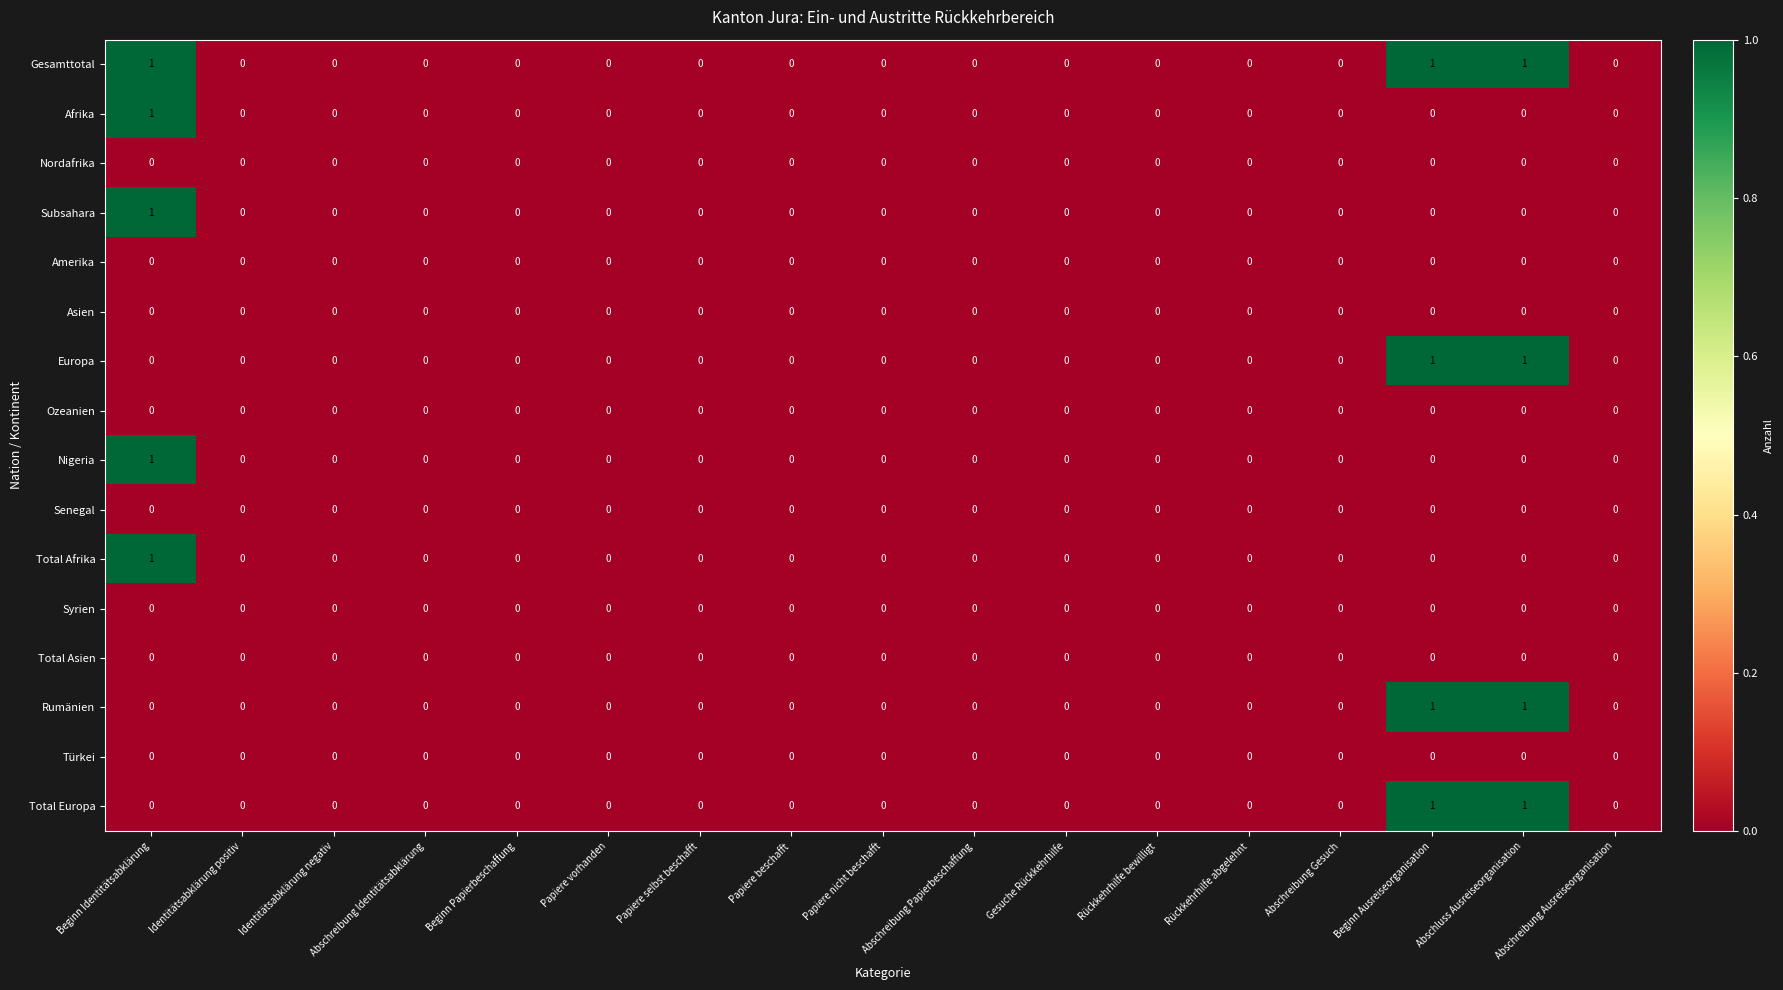

What is the greatest value displayed?

1